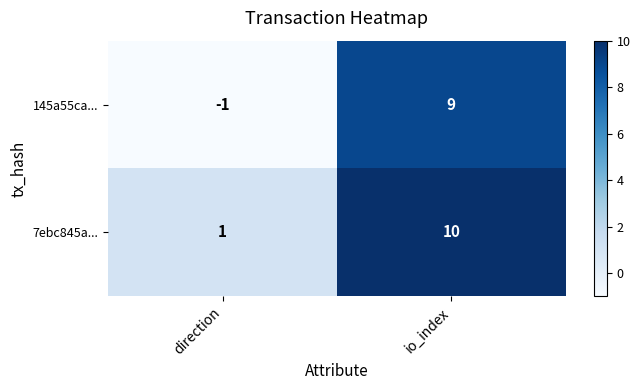

What is the sum of the 145a55ca... values at io_index and direction?

8